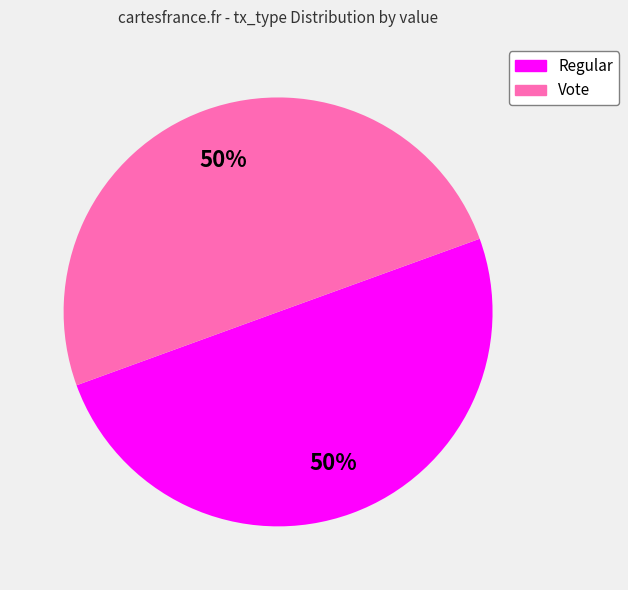

To the nearest percent, what portion does Regular represent?

50%